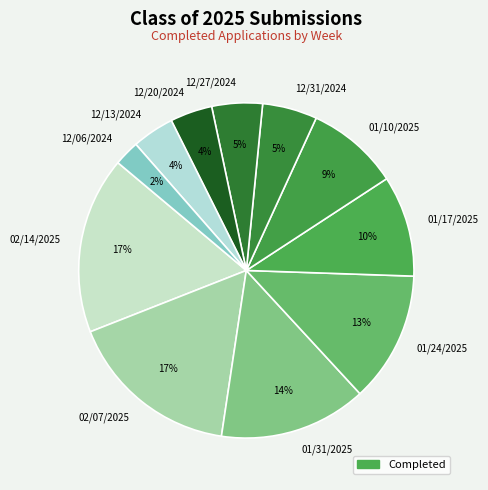

To the nearest percent, what is the difference between the largest and smallest slice percentages?

15%